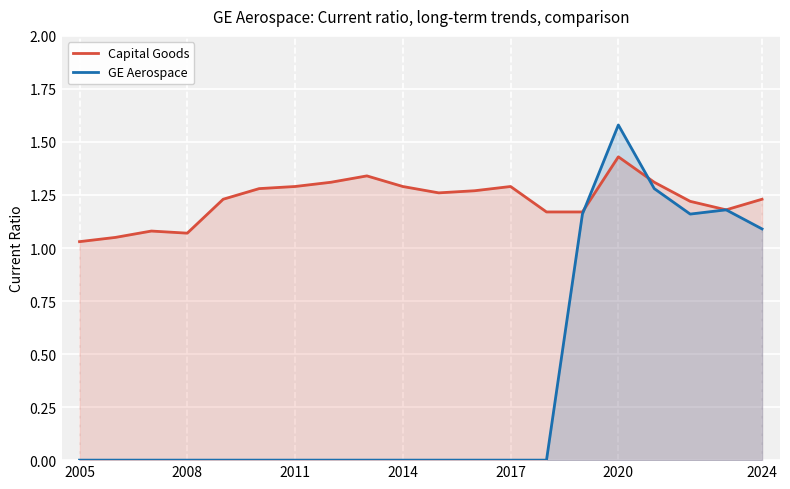

Is it true that GE Aerospace equals -0.8 at 2005?

False